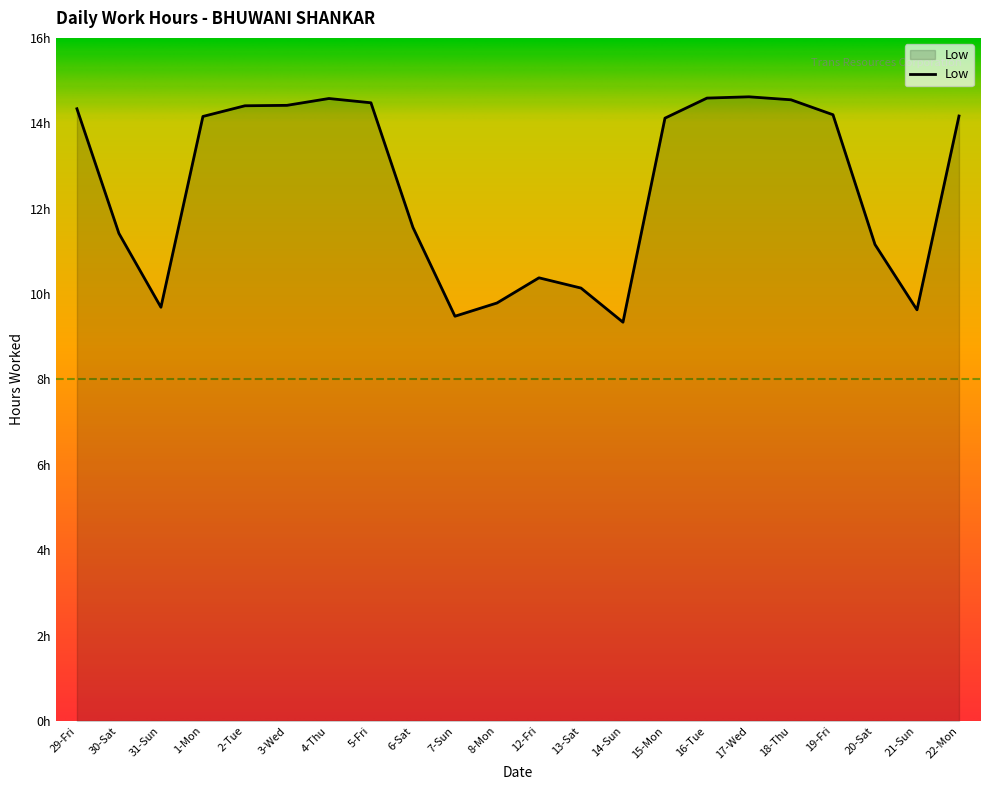

Reading left to right, extract all data points from this chart.

14.3	11.4	9.7	14.2	14.4	14.4	14.6	14.5	11.6	9.5	9.8	10.4	10.1	9.3	14.1	14.6	14.6	14.6	14.2	11.2	9.6	14.2